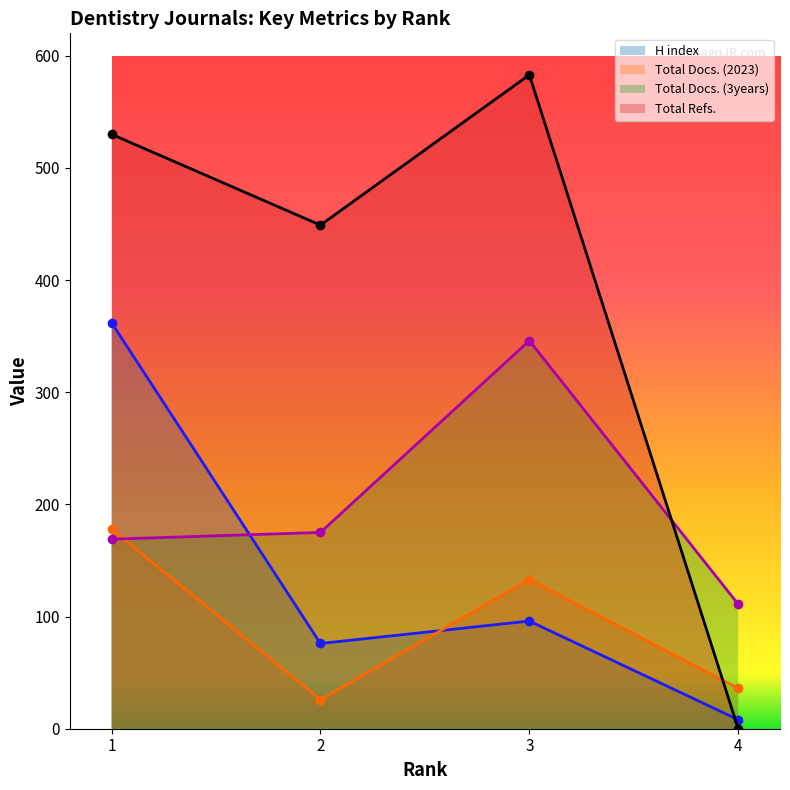

Where is Total Docs. (2023) nearest to the value 102?

3